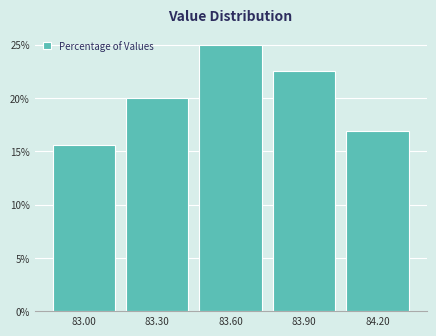

Reading left to right, what are all the values shown in this chart?

15.6	20.0	25.0	22.5	16.9